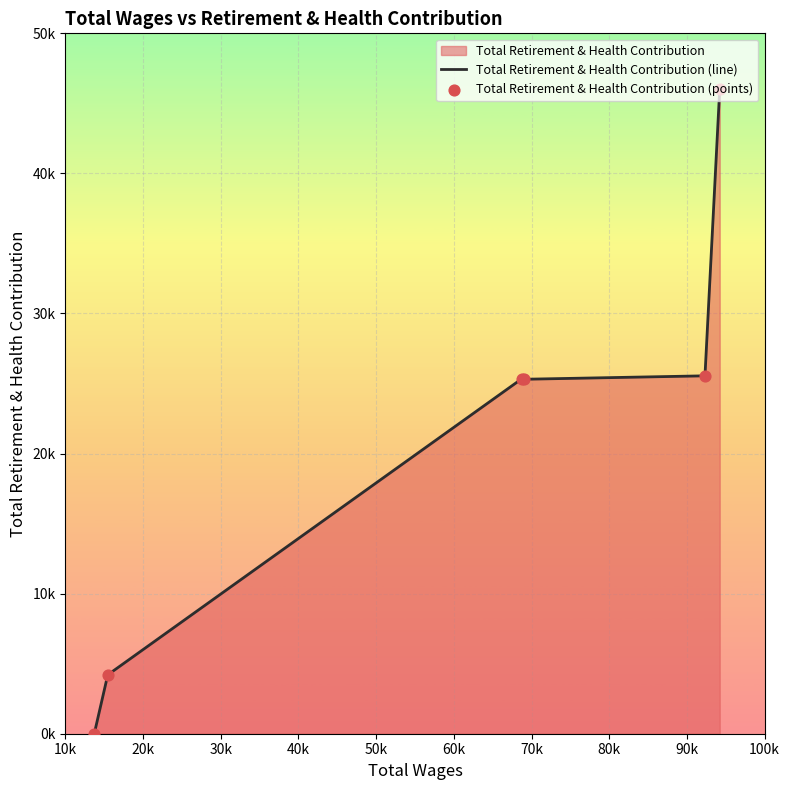

Which series reaches the maximum Y coordinate?

Total Retirement & Health Contribution (line)